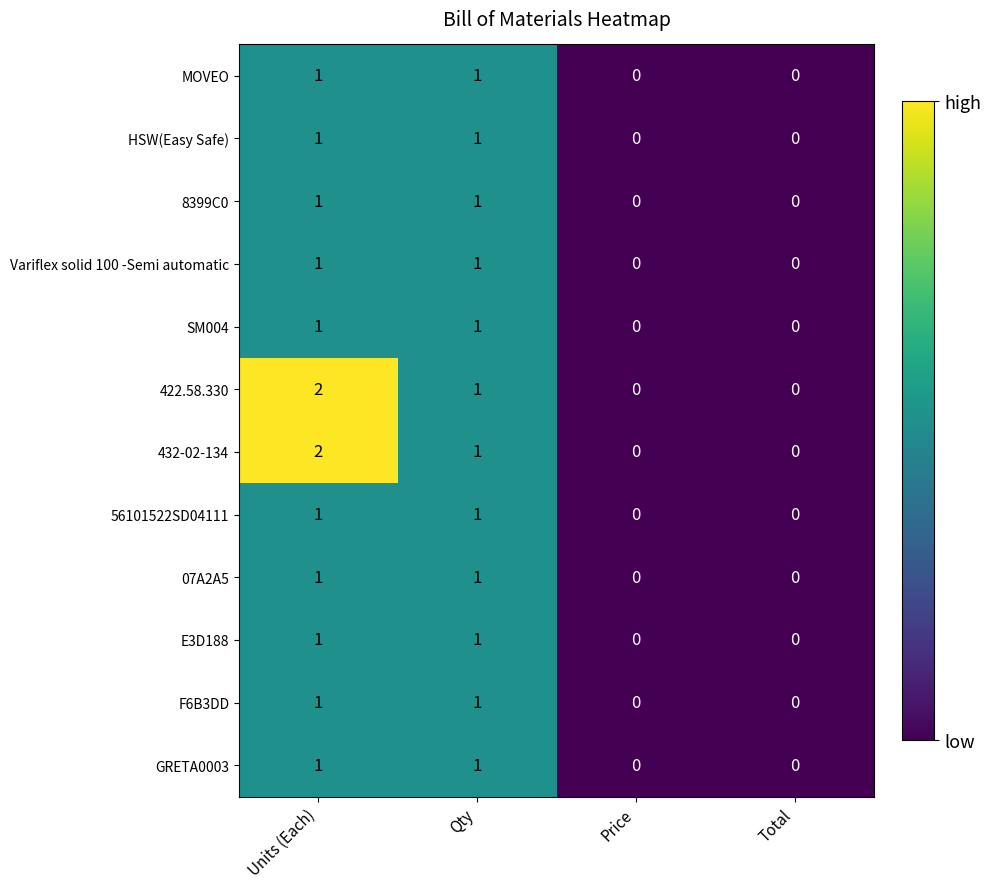

At which category does the chart reach its peak across all series?

Units (Each)